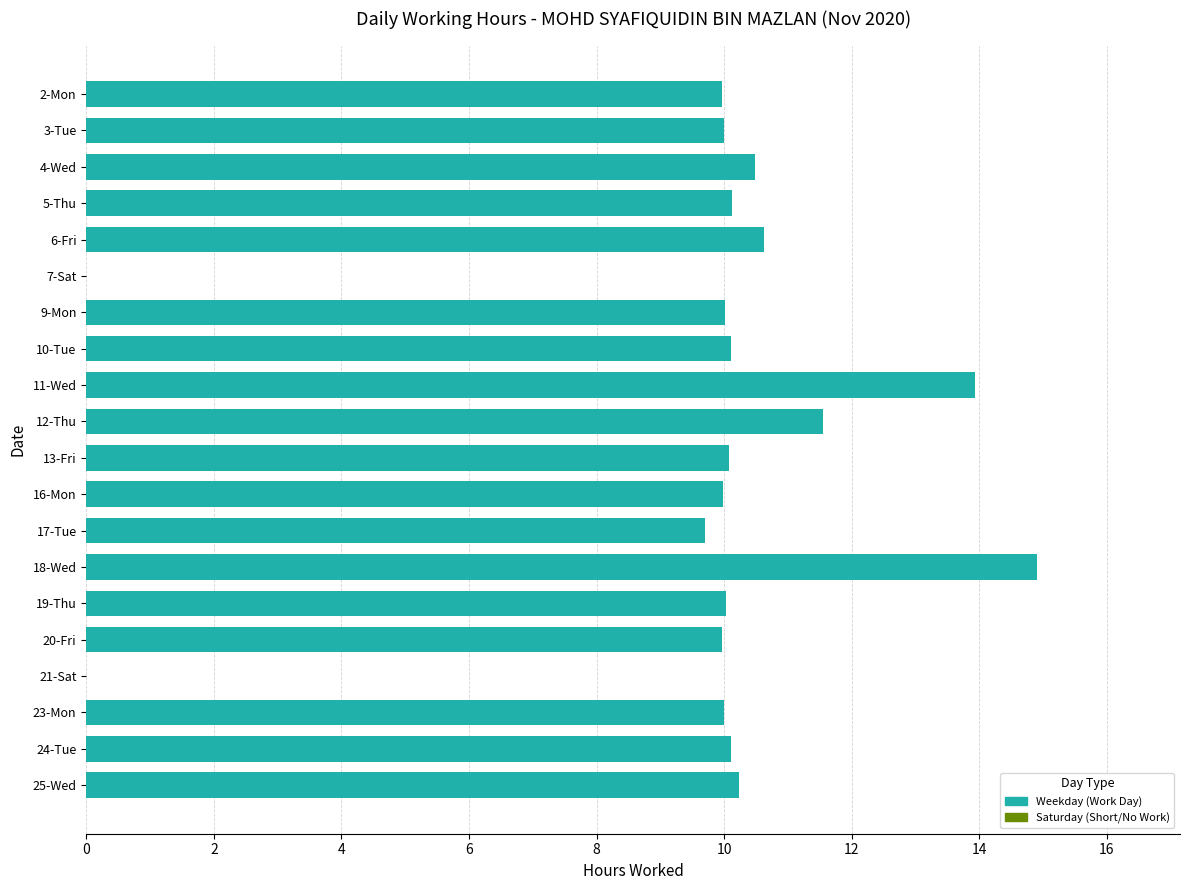

What is the greatest value displayed?

14.9